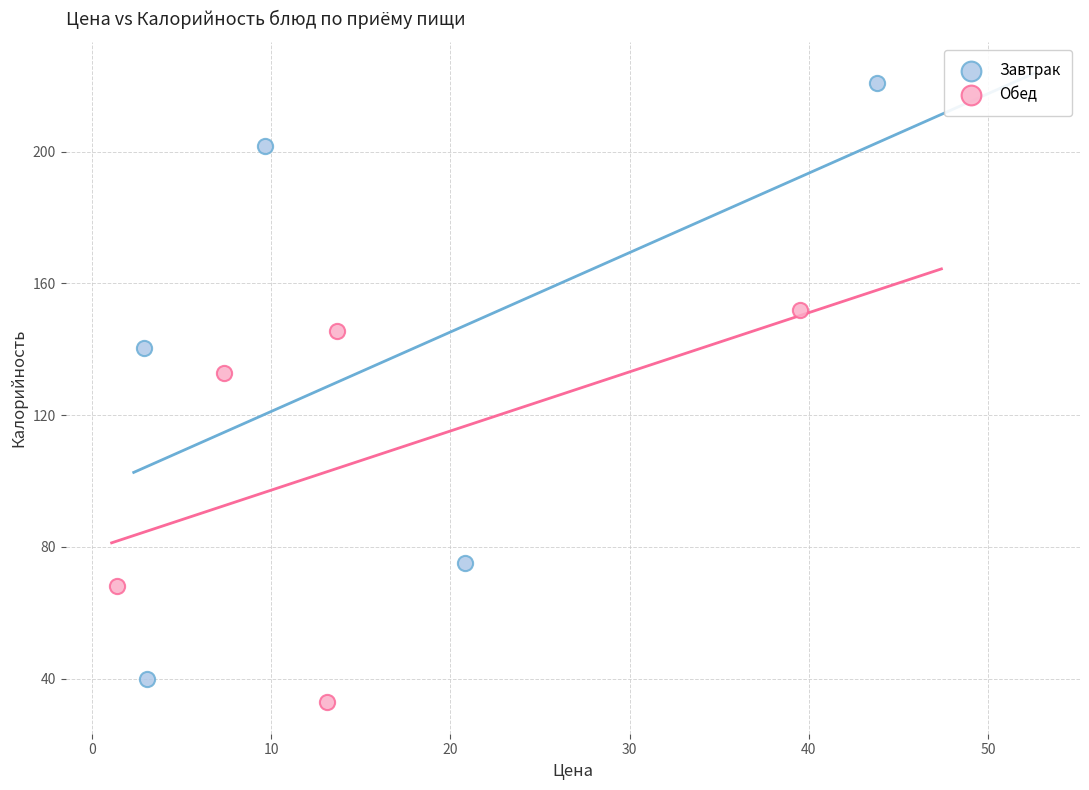

Which series has the largest Y range (max minus min)?

Завтрак